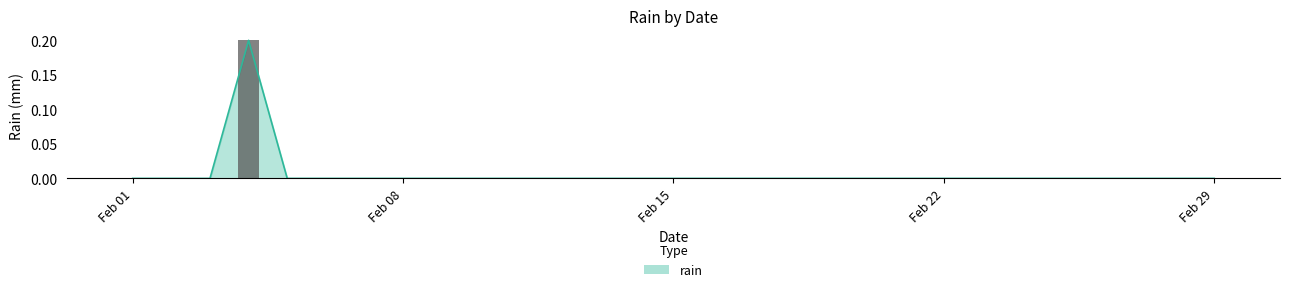

The value at 2016-02-10 is -0.1. True or false?

False